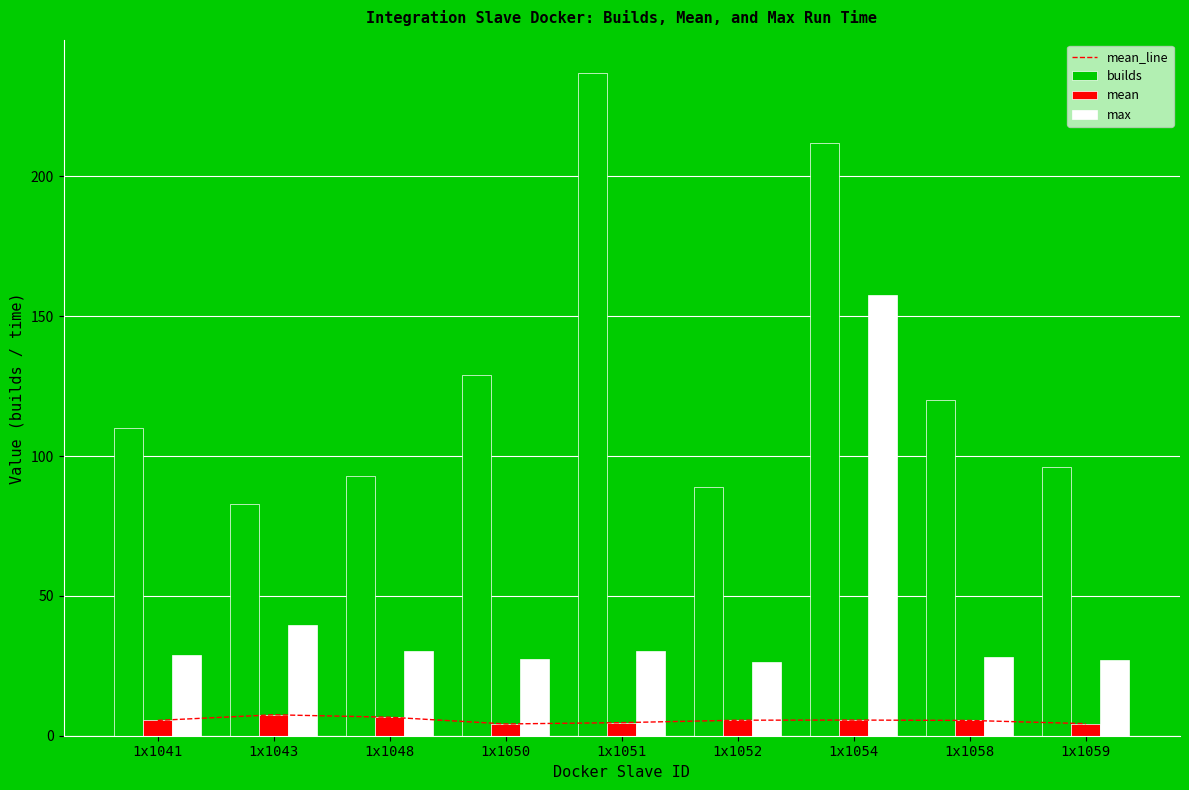

Where is mean_line nearest to the value 5?

1x1051